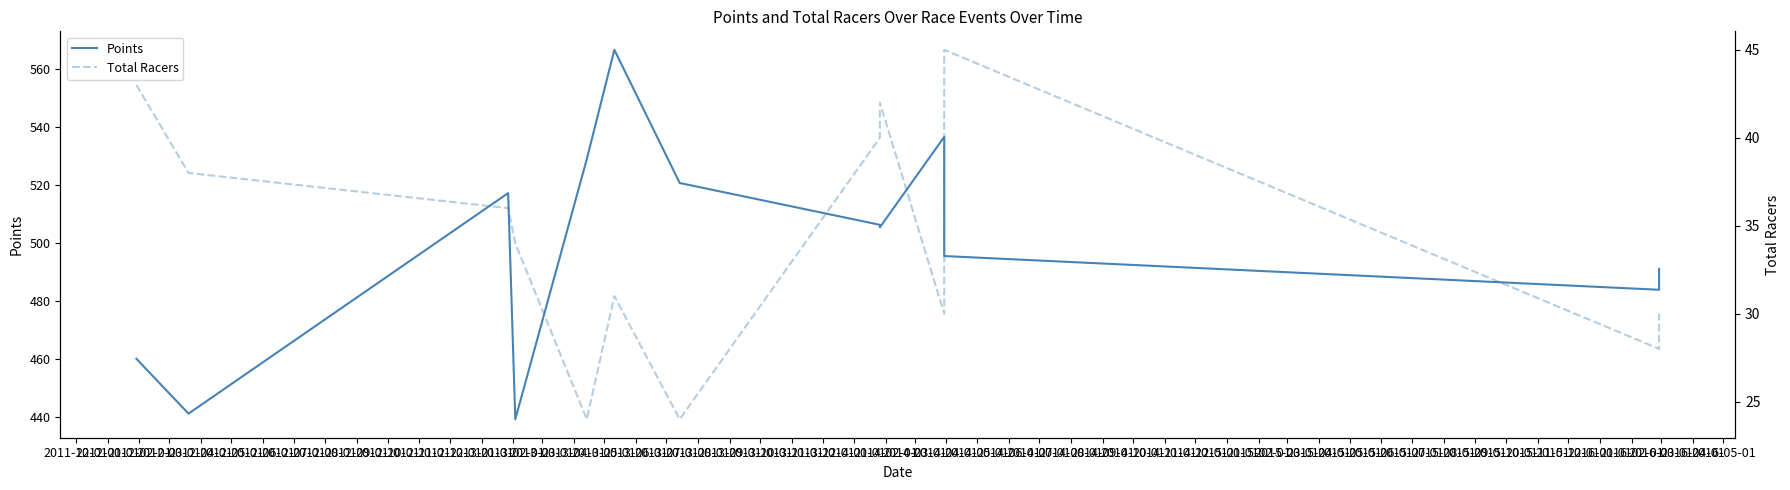

Rank the series by their maximum value, from lowest to highest.

Total Racers, Points